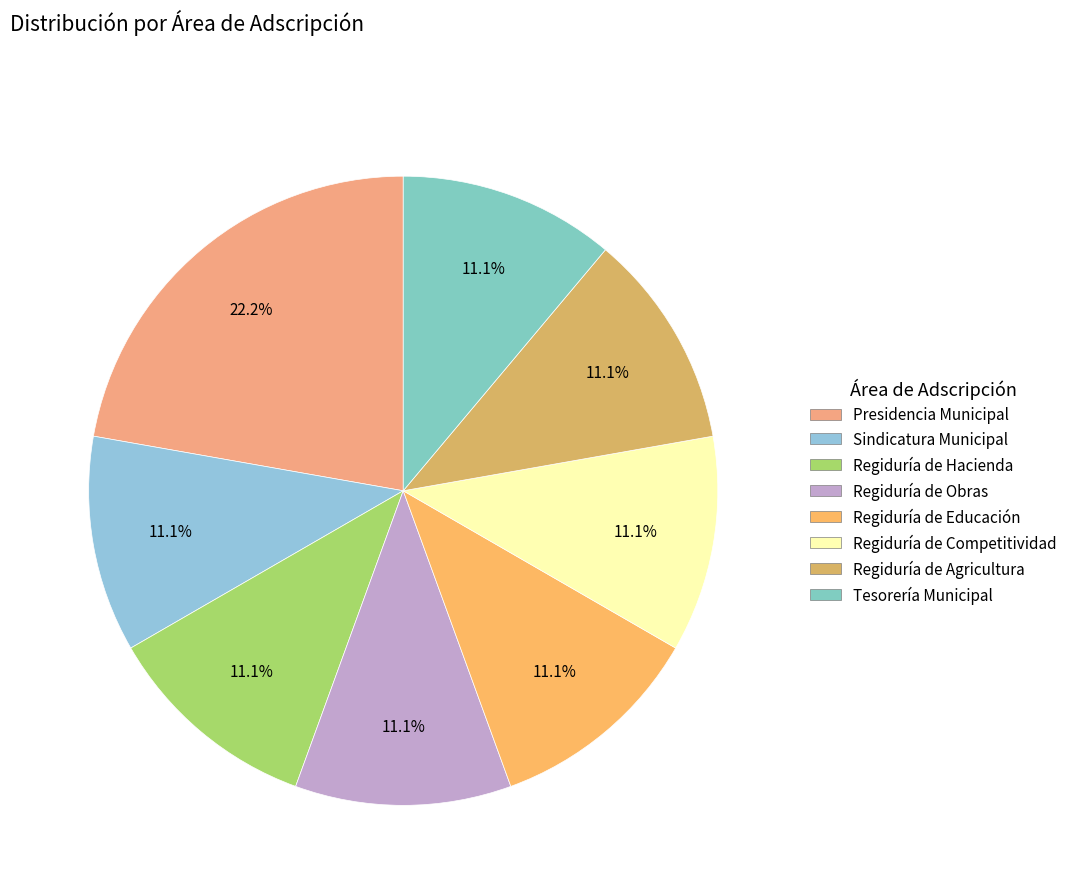

Count the number of slices in the pie.

8